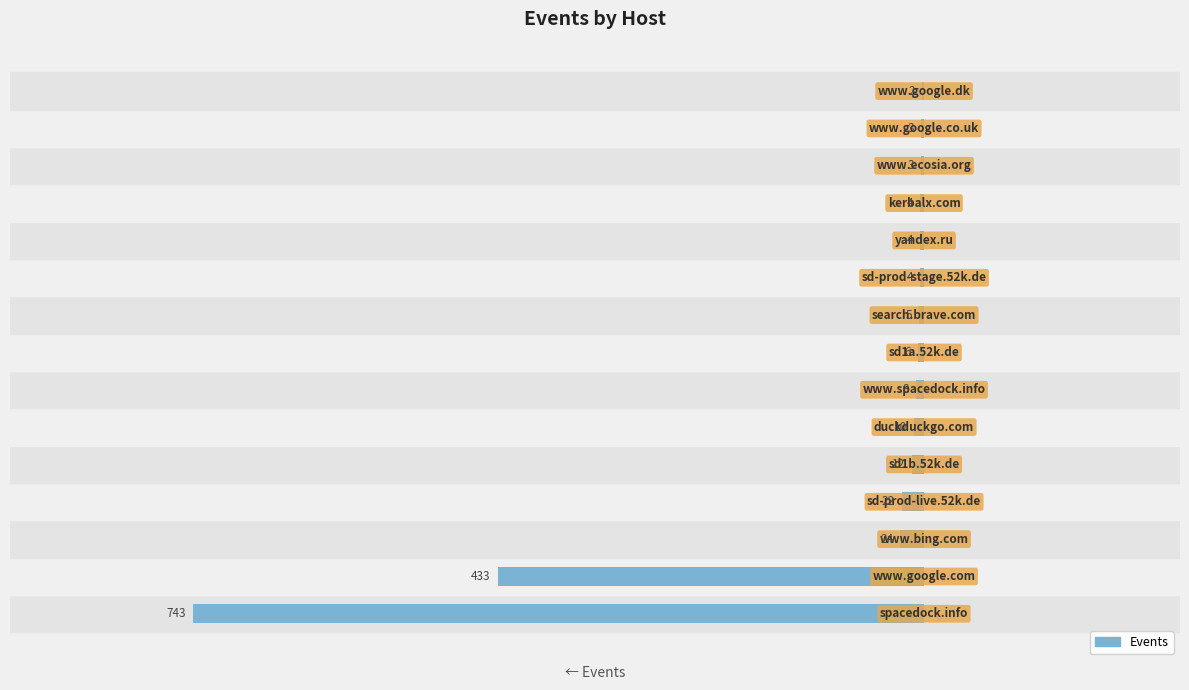

Does the chart contain any negative values?

Yes